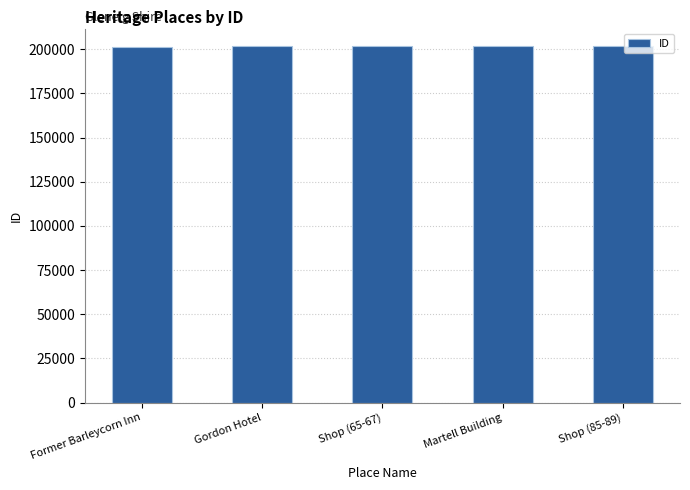

What is the value of the 2nd bar from the left?

201621